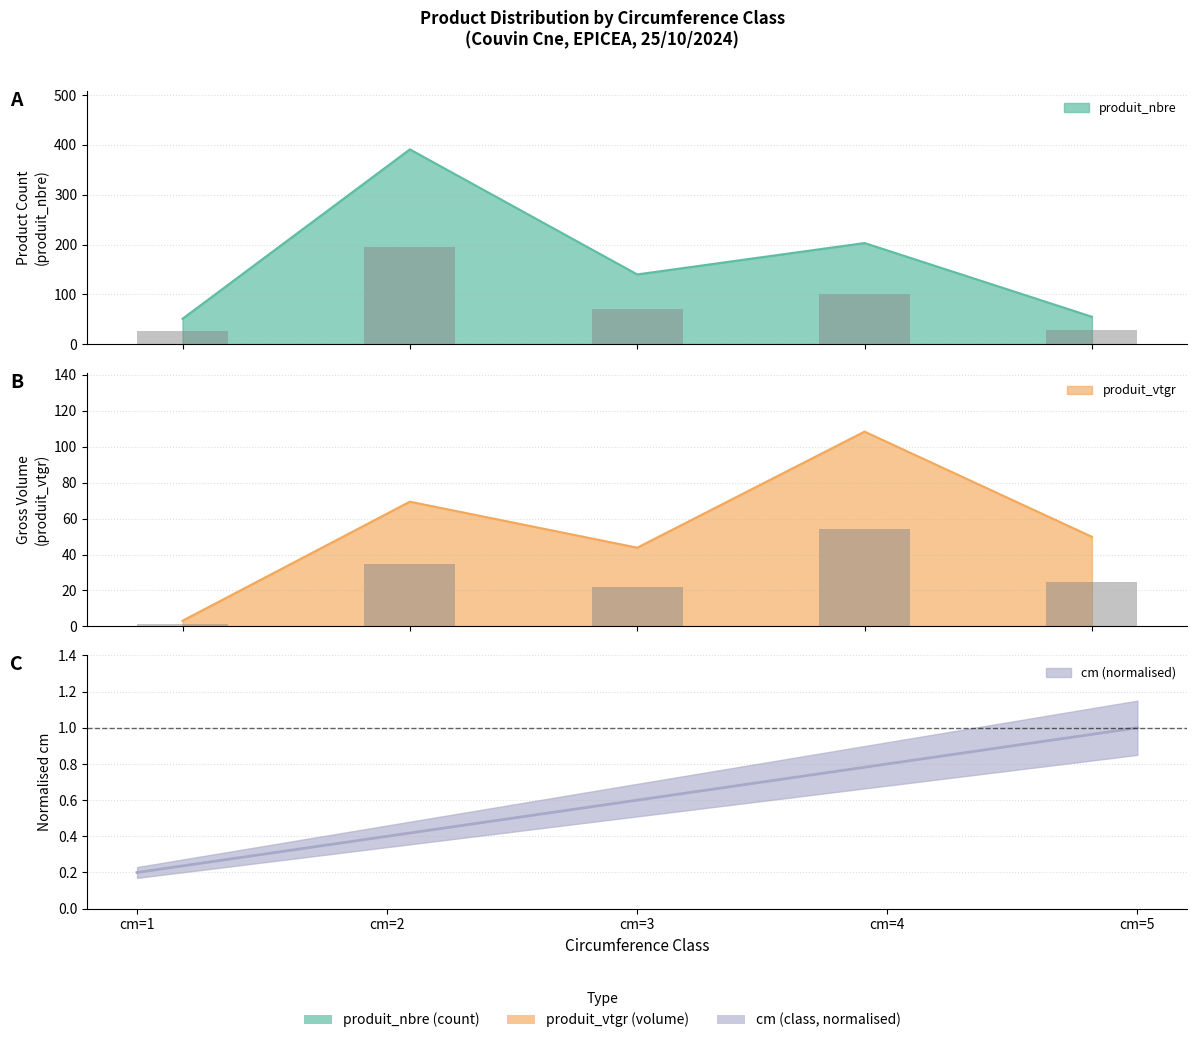

Reading left to right, list all the values displayed in this chart.

cm: cm=1=0.2	cm=2=0.4	cm=3=0.6	cm=4=0.8	cm=5=1.0
produit_nbre: cm=1=51.0	cm=2=391.0	cm=3=140.0	cm=4=203.0	cm=5=55.0
produit_vtgr: cm=1=3.2	cm=2=69.4	cm=3=43.8	cm=4=108.4	cm=5=49.9